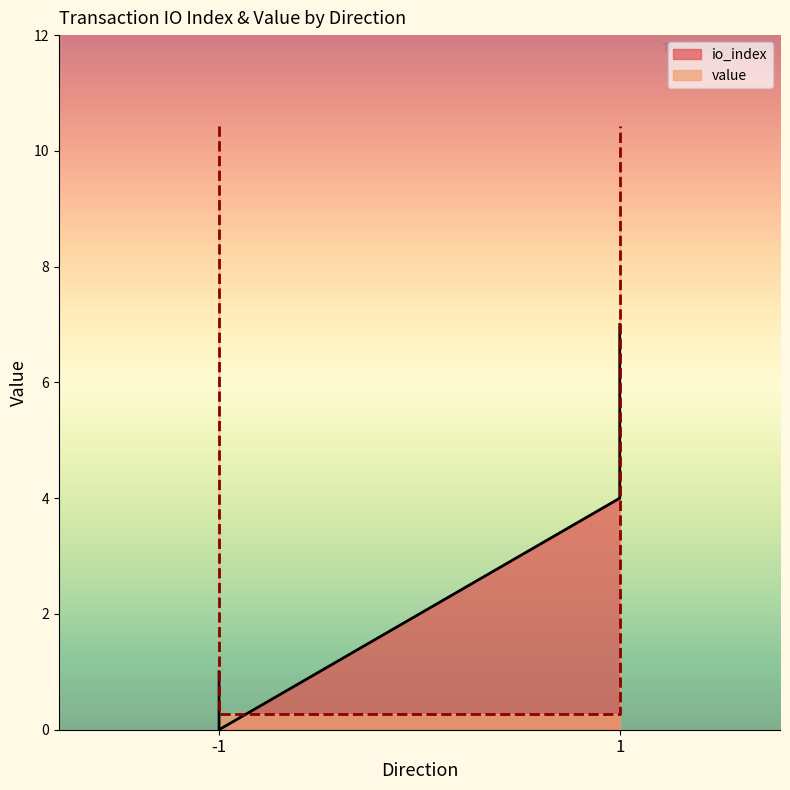

True or false: value has more than 0 interior local peaks.

False